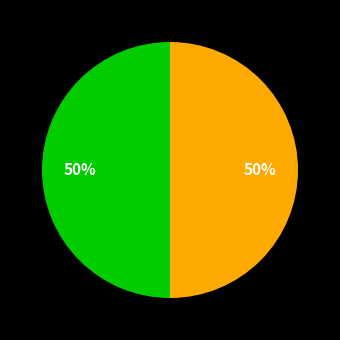

How many slices are in this pie chart?

2